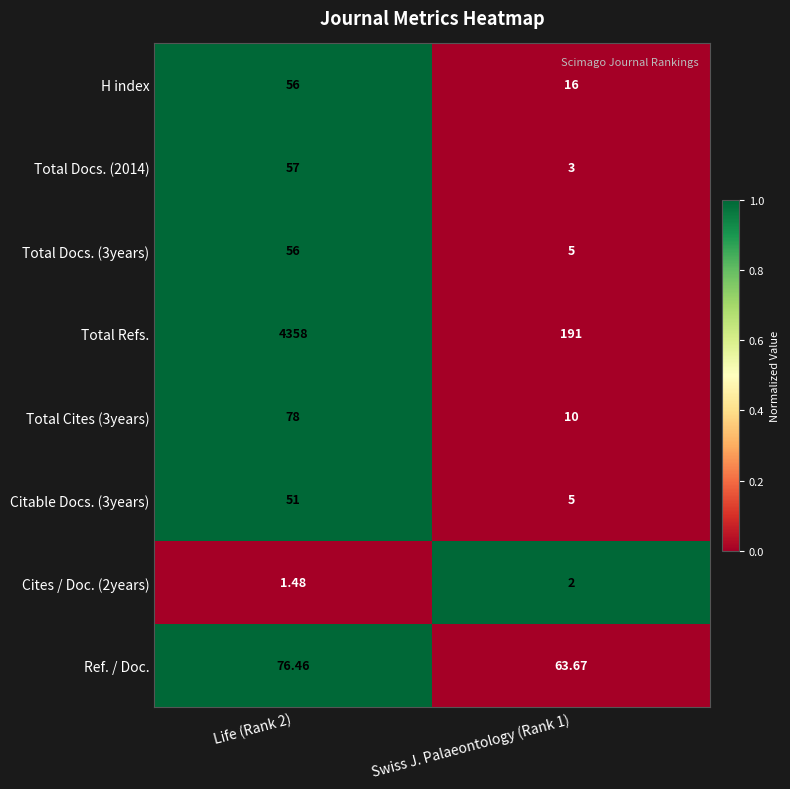

Is the value of Total Cites (3years) at Swiss J. Palaeontology (Rank 1) greater than the value of Ref. / Doc. at Life (Rank 2)?

No